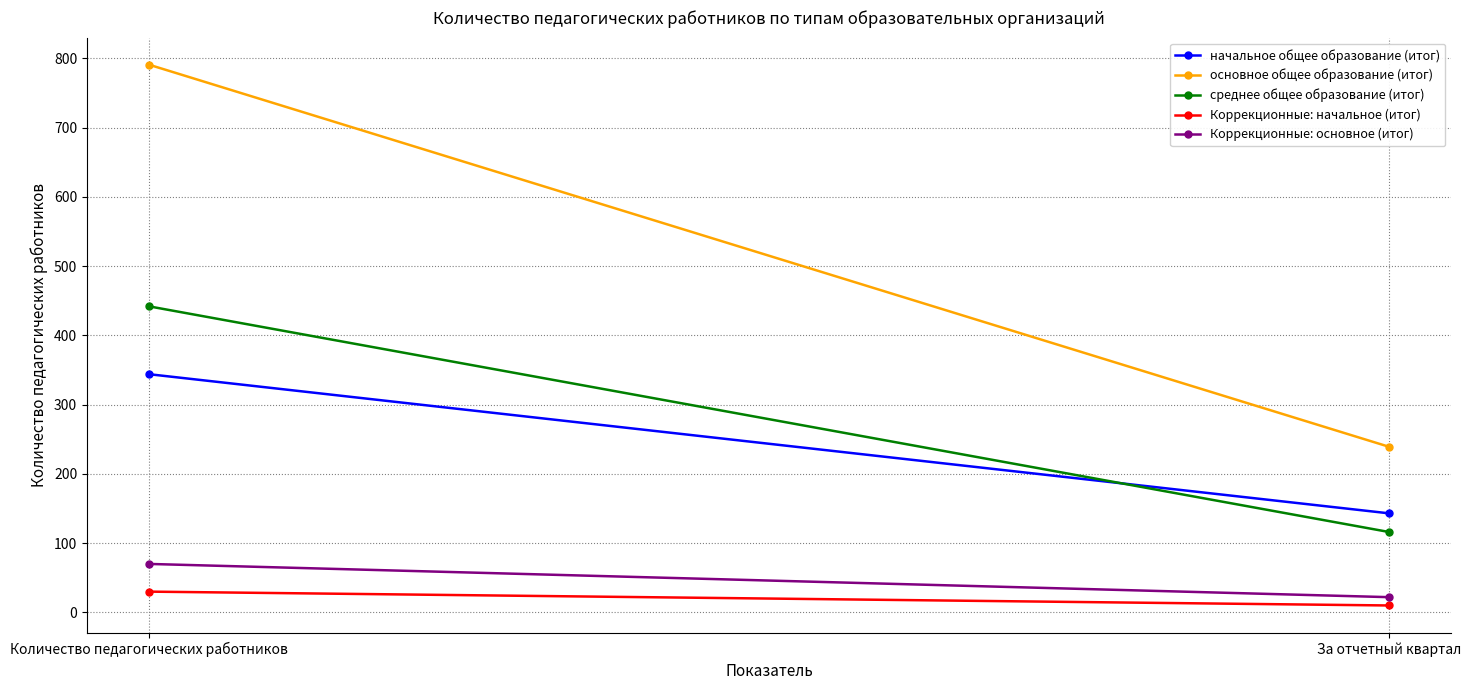

What is the lowest value of the основное общее образование (итог) series?

239